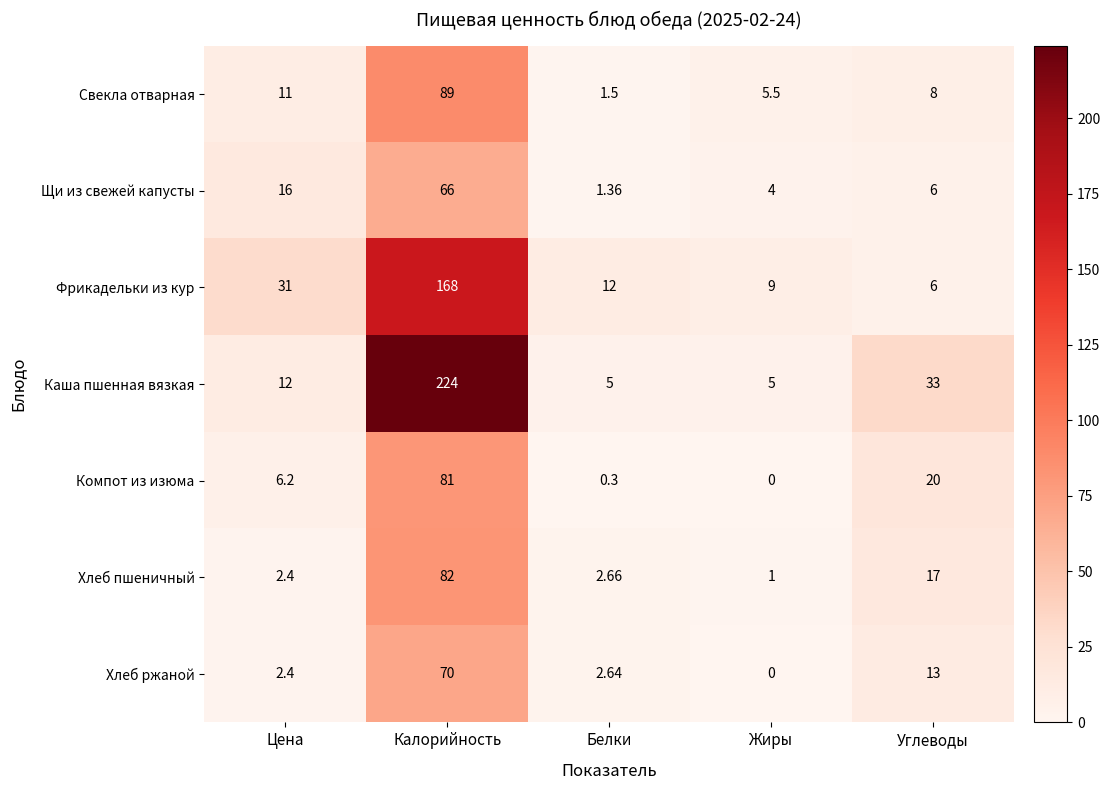

Where does the Хлеб ржаной series first go above 2?

Цена